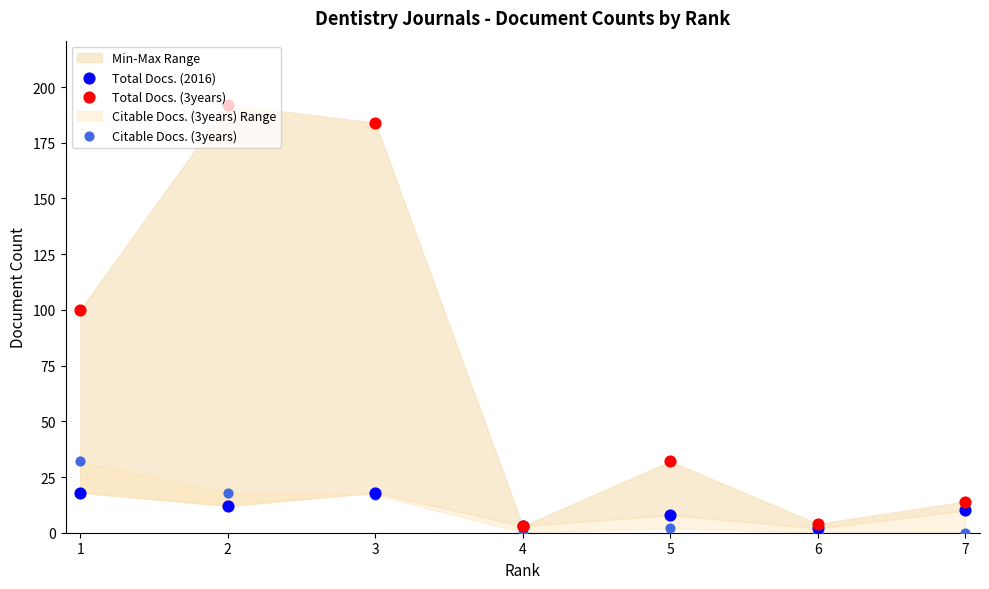

Which series has the largest total across all categories?

Total Docs. (3years)